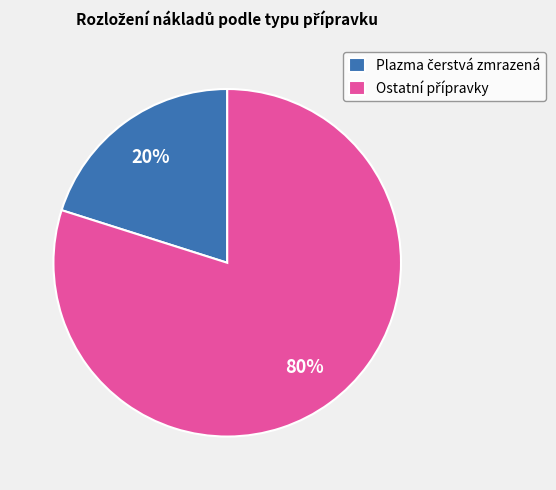

To the nearest percent, what is the average slice percentage?

50%